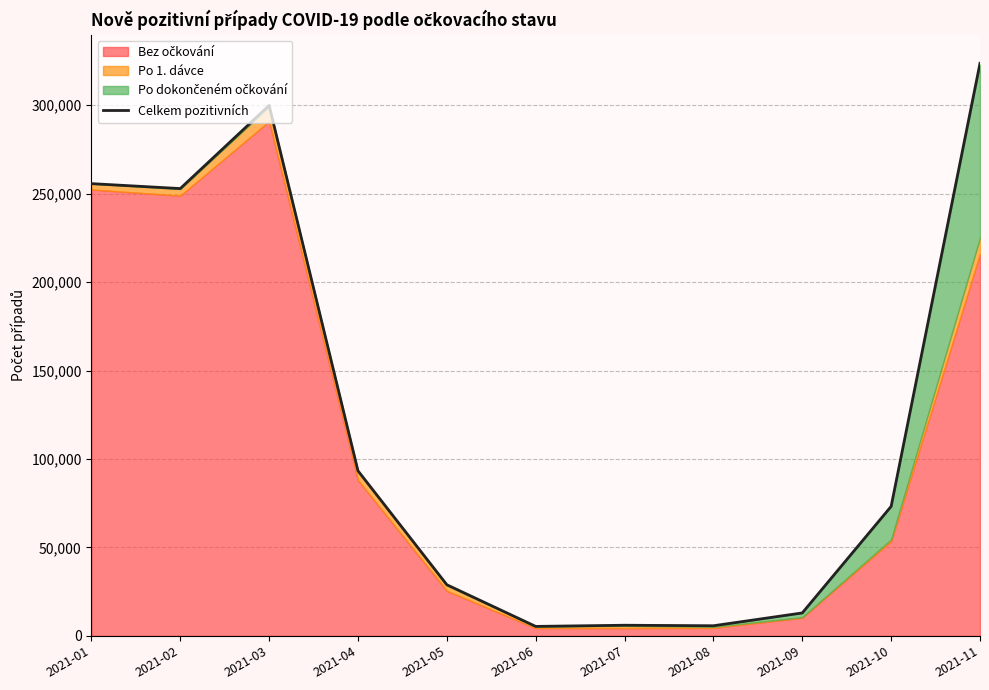

What is the sum of all values?

1357599